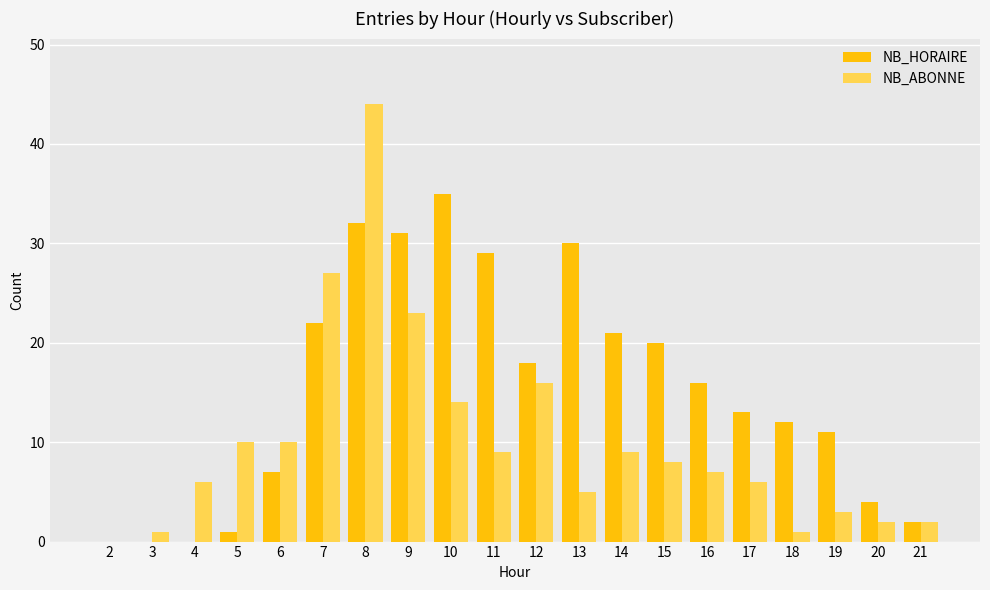

Is the value of NB_ABONNE at 15 greater than the value of NB_HORAIRE at 3?

Yes